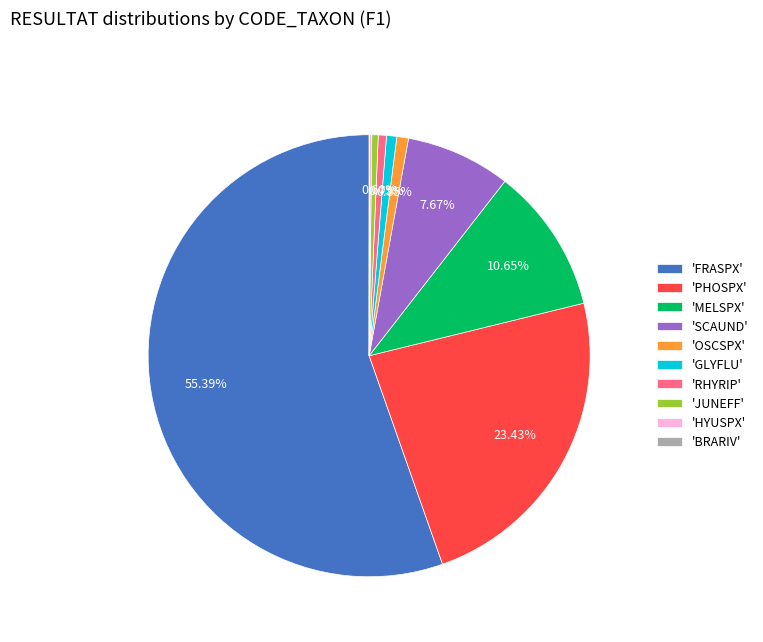

What is the ratio of the value at 'PHOSPX' to the value at 'FRASPX'?

0.4